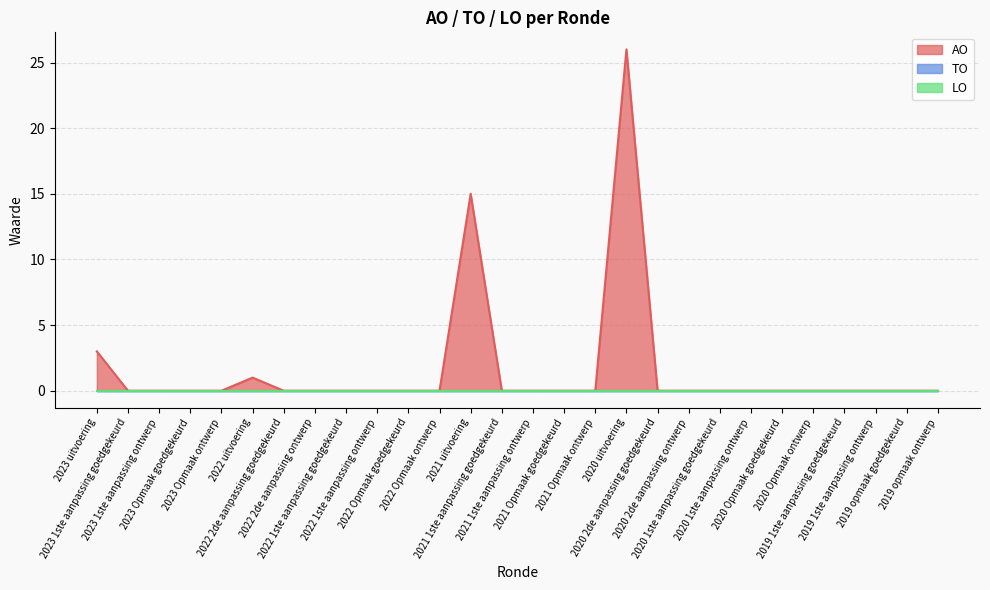

Which label corresponds to the largest value in the chart?

2020 uitvoering